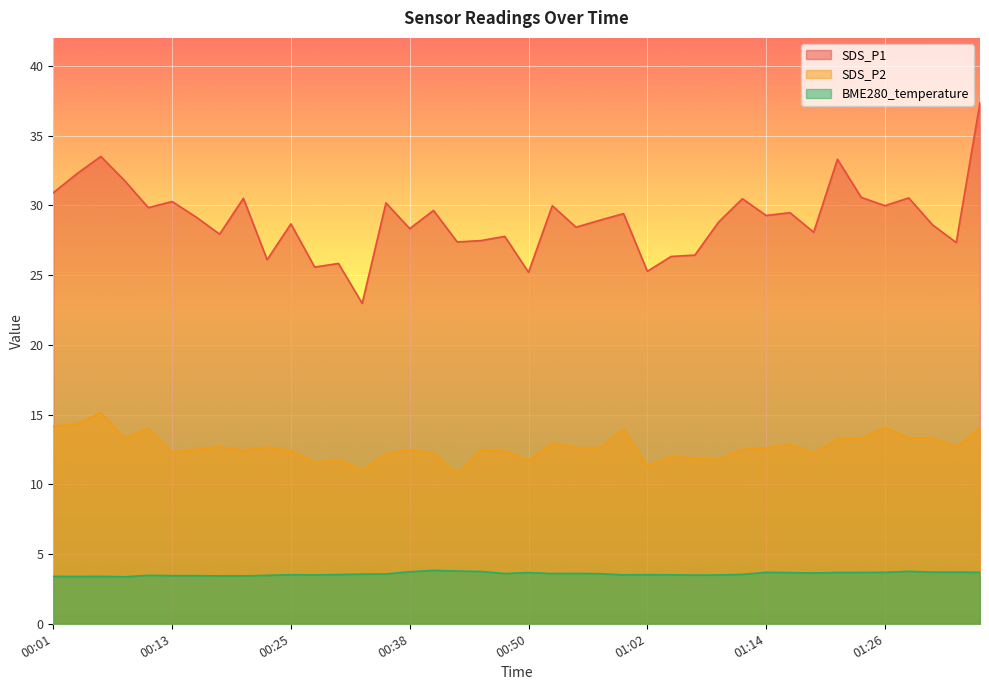

Where does the SDS_P1 series first go above 29?

00:01